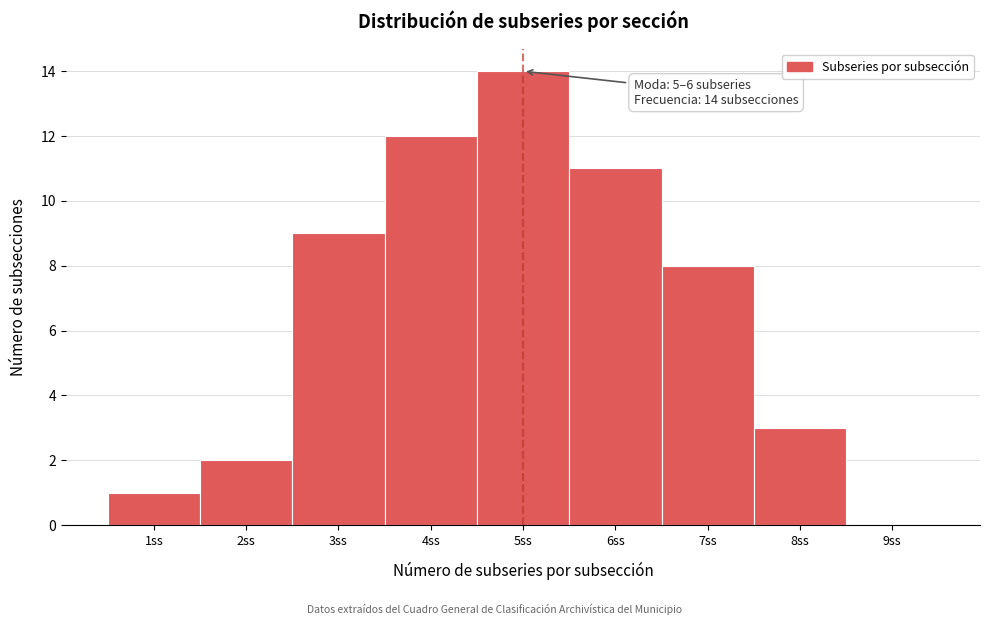

Reading left to right, list all the values displayed in this chart.

1ss=1	2ss=2	3ss=9	4ss=12	5ss=14	6ss=11	7ss=8	8ss=3	9ss=0